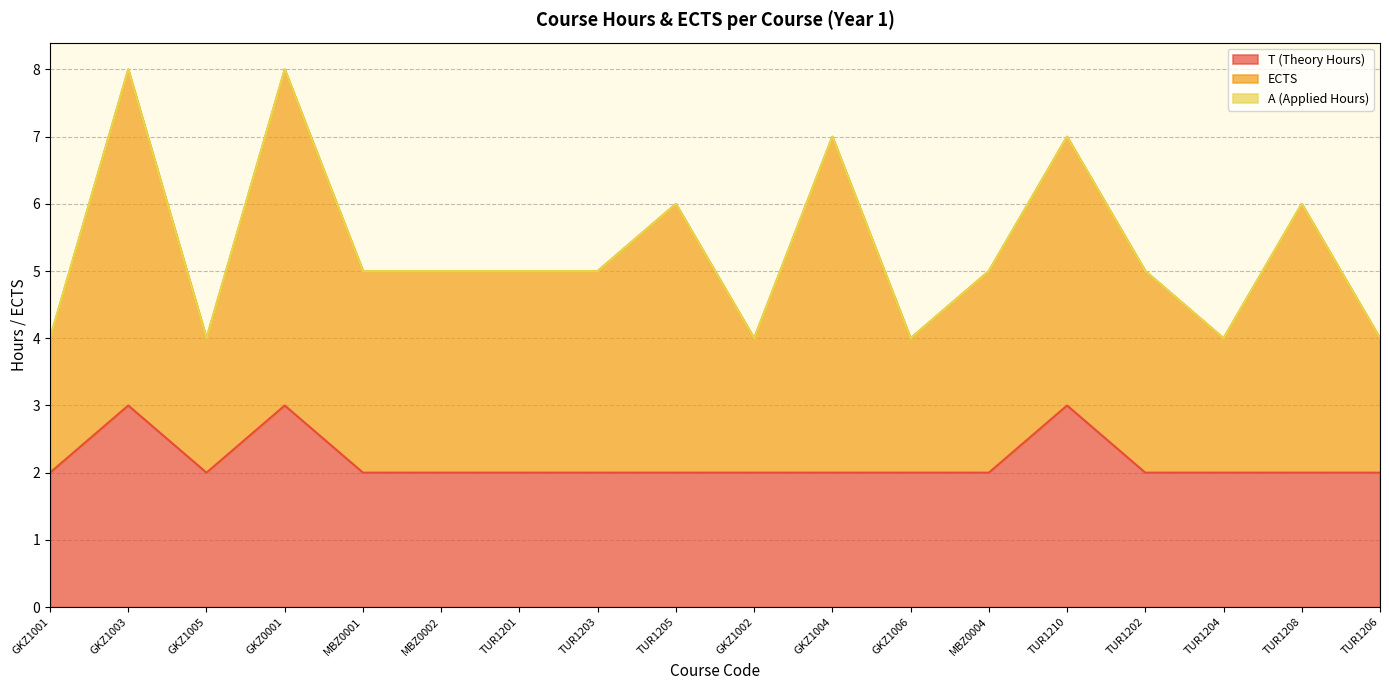

What is the label of the 5th point from the right?

TUR1210